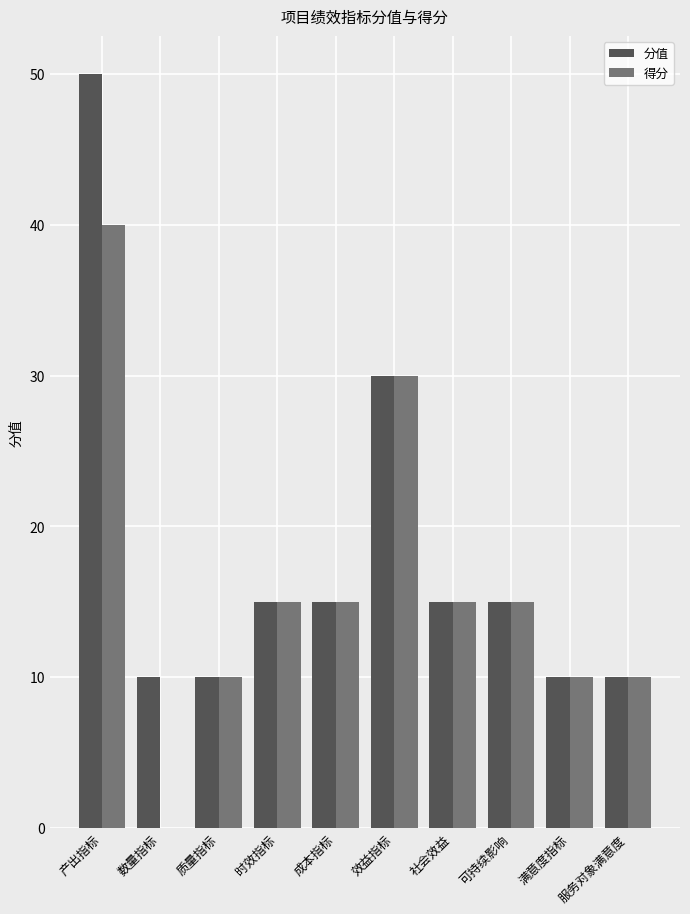

What is the maximum value for 得分?

40